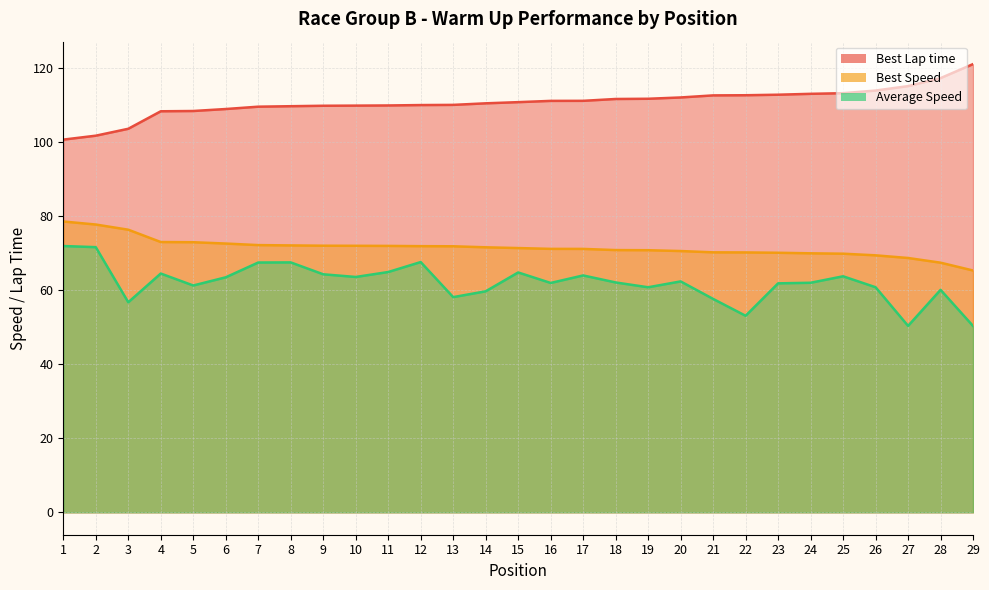

What are all the series names shown in the legend?

Best Lap time, Best Speed, Average Speed